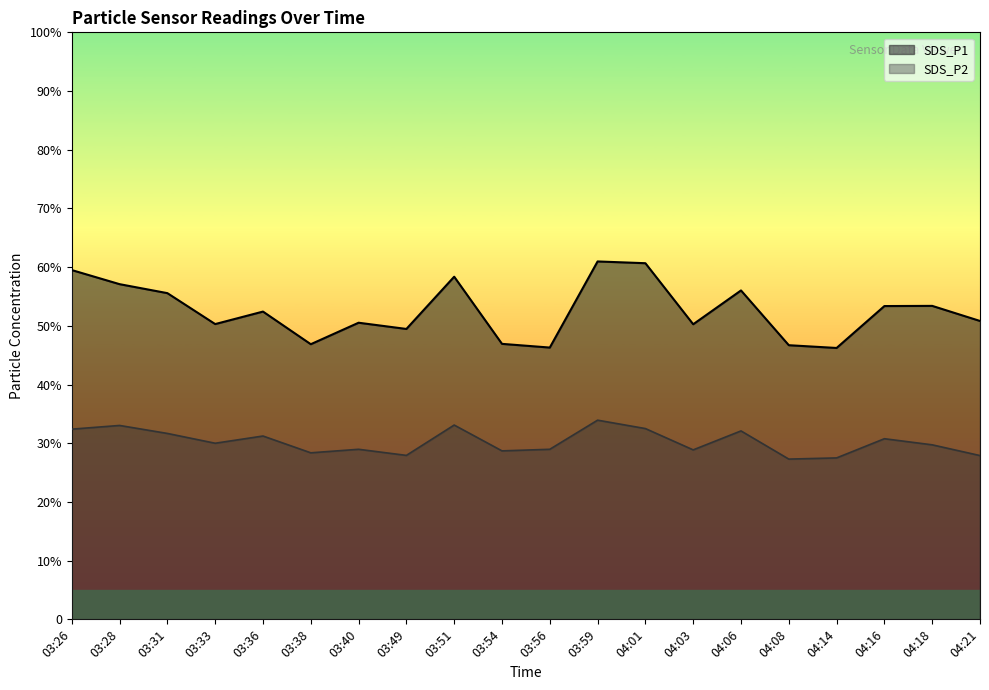

What is the difference between the SDS_P2 values at 04:08 and 03:31?

4.4